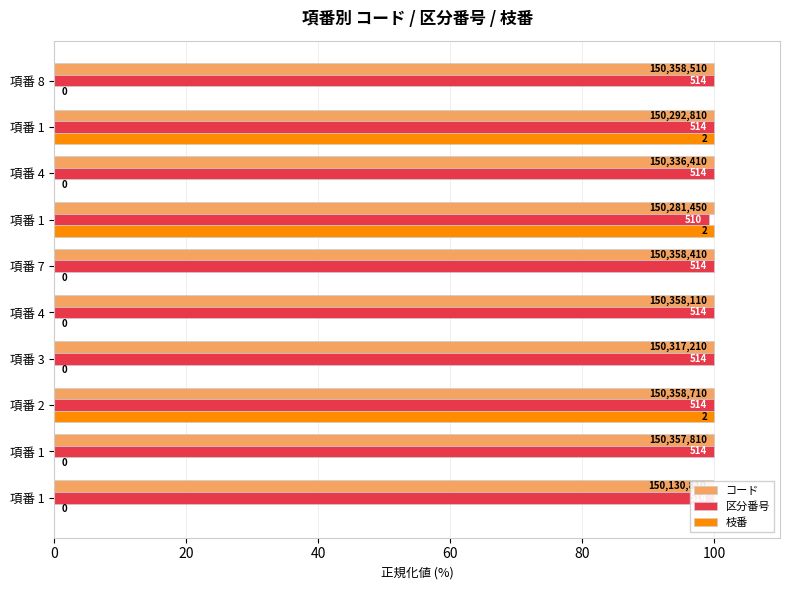

What are all the series names shown in the legend?

コード, 区分番号, 枝番